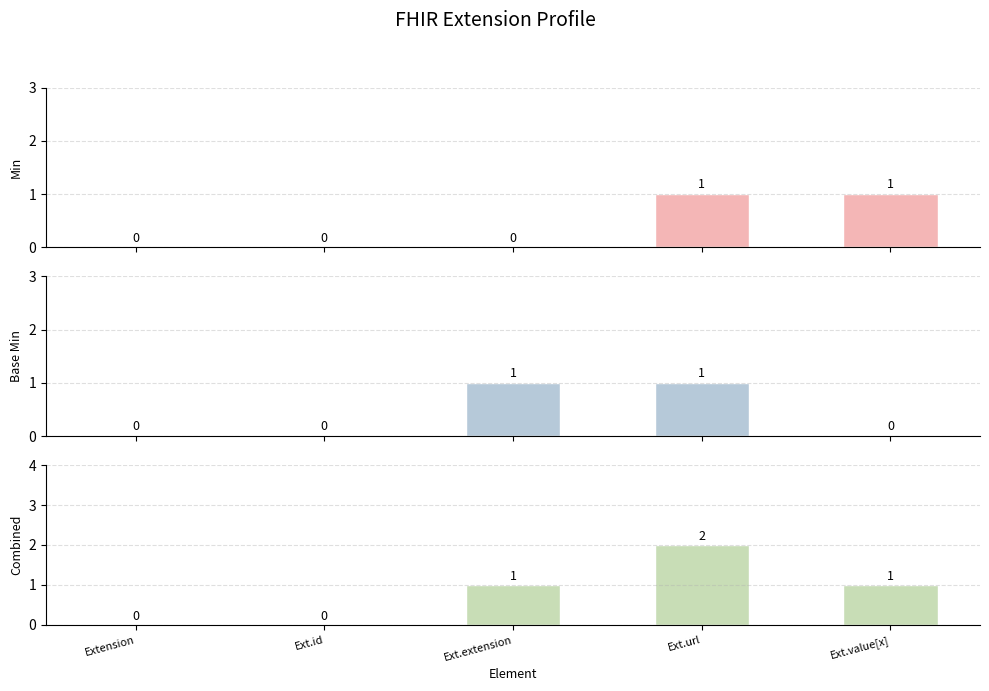

Between Ext.value[x] and Ext.extension, which is larger?

Ext.value[x]